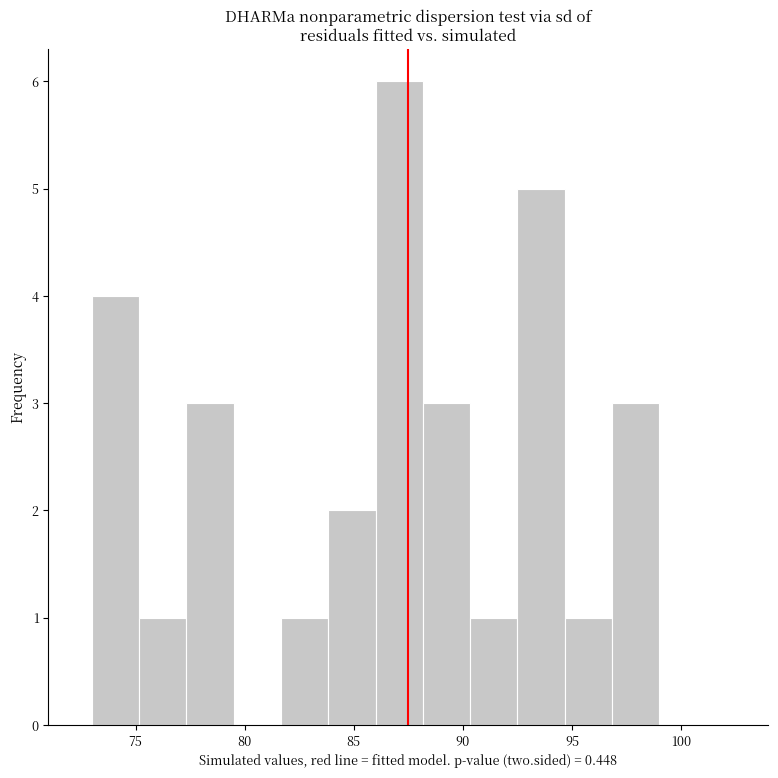

Which range on the x-axis has the tallest bar?

86.0 to 88.0